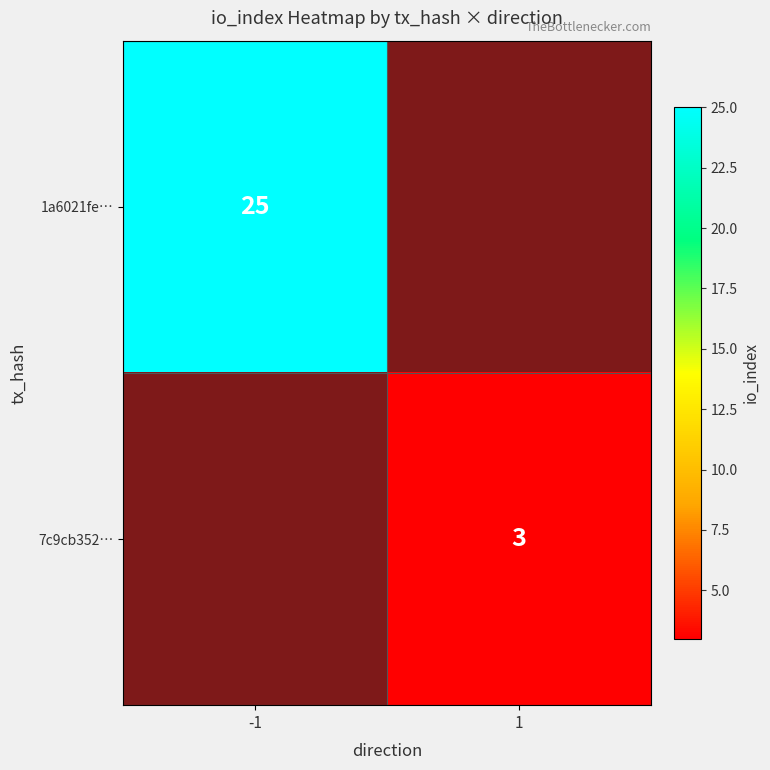

At how many categories does at least one series exceed 13?

1